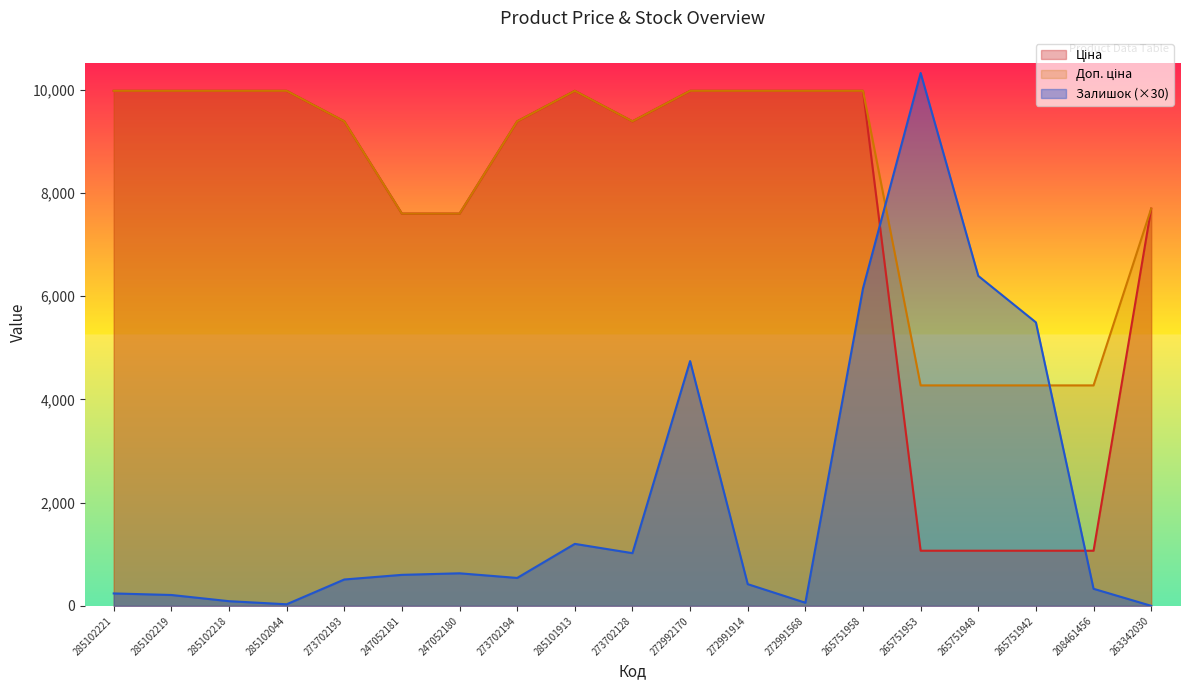

How many lines are shown in the chart?

3